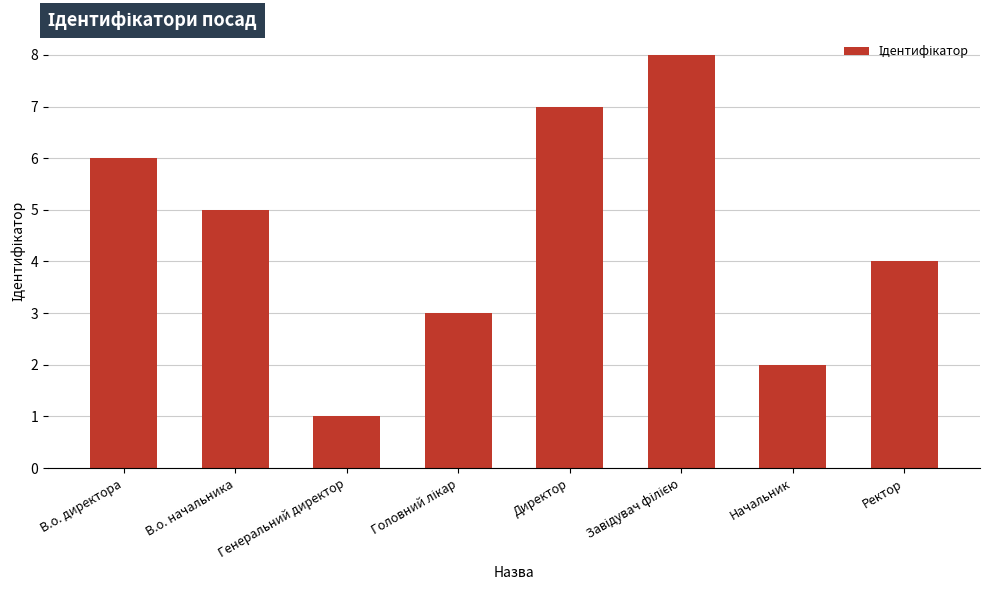

What is the difference between the maximum and minimum values?

7